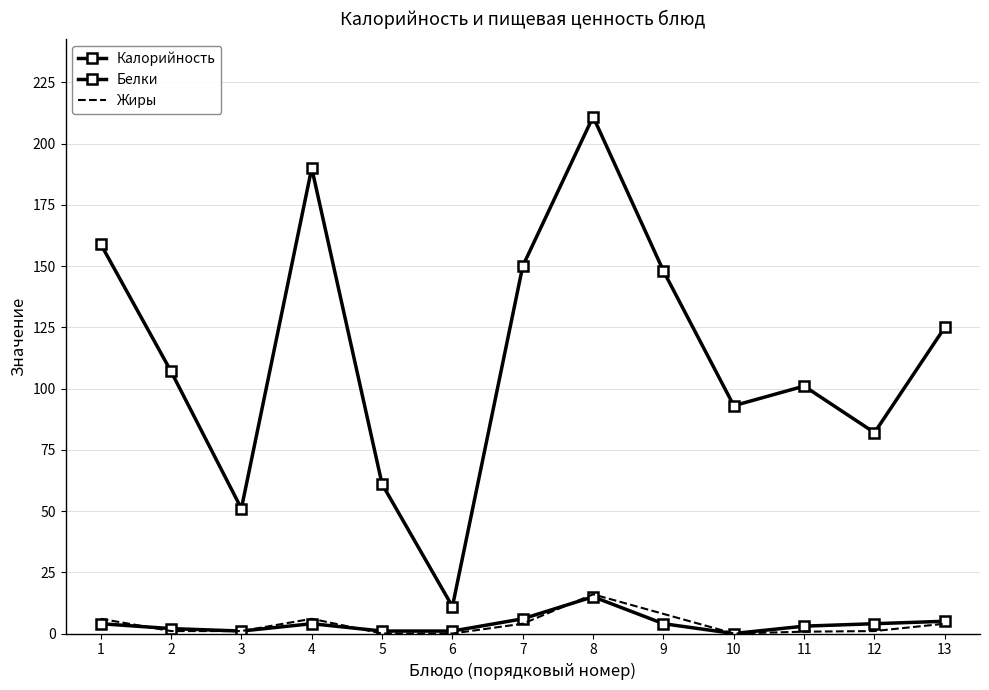

Reading left to right, list all the values displayed in this chart.

Калорийность: 159.0	107.0	51.0	190.0	61.0	11.0	150.0	211.0	148.0	93.0	101.0	82.0	125.0
Белки: 4.0	2.0	1.0	4.0	1.0	1.0	6.0	15.0	4.0	0.0	3.0	4.0	5.0
Жиры: 6.0	1.0	1.0	6.0	0.0	0.0	4.0	16.0	8.0	0.0	0.8	1.0	4.0